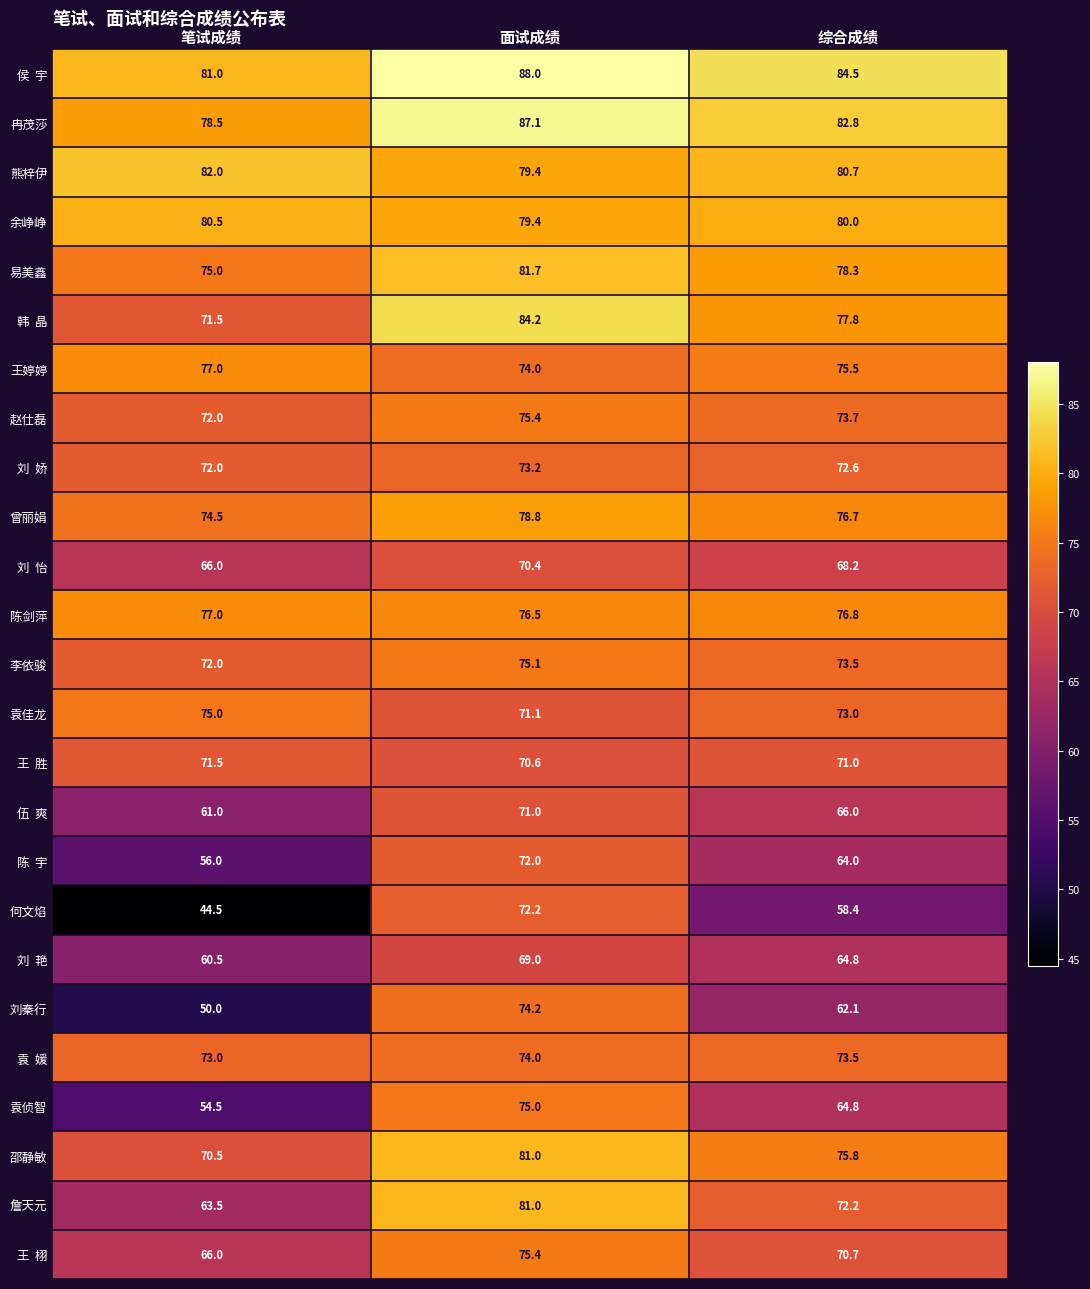

Which series has the largest range (max minus min)?

何文焰